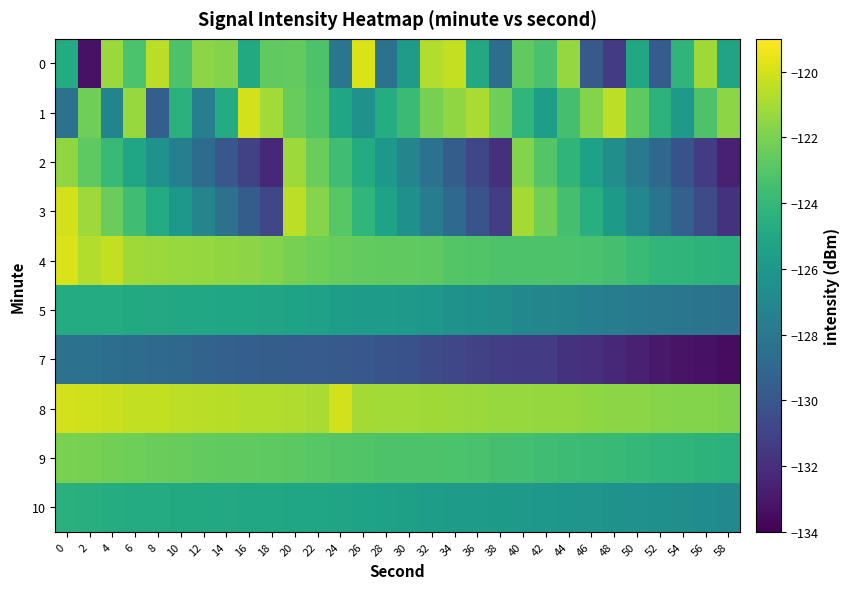

Rank the series by their maximum value, from lowest to highest.

row_6, row_5, row_9, row_8, row_2, row_1, row_3, row_7, row_0, row_4